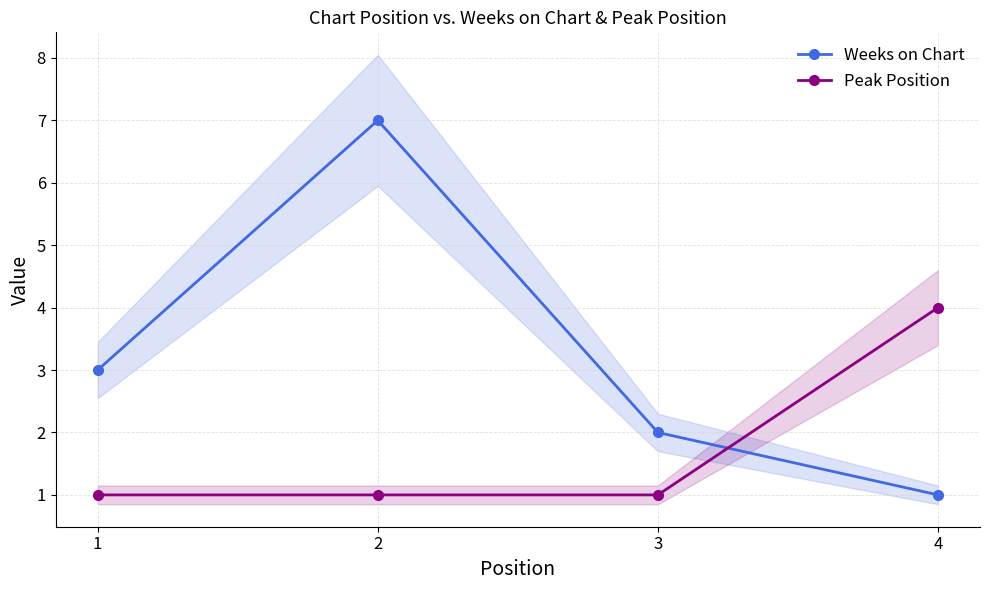

What value does the Peak Position series have at 1?

1